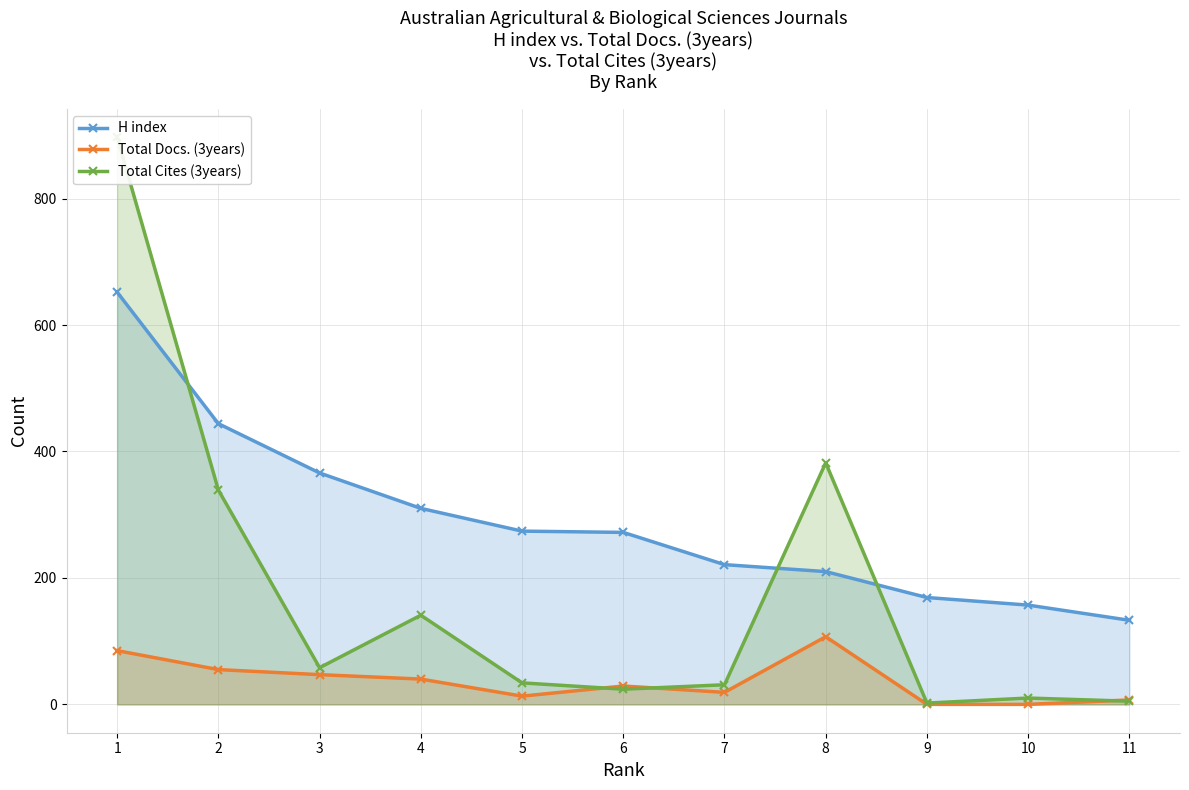

How many interior local valleys does the Total Docs. (3years) series have?

2